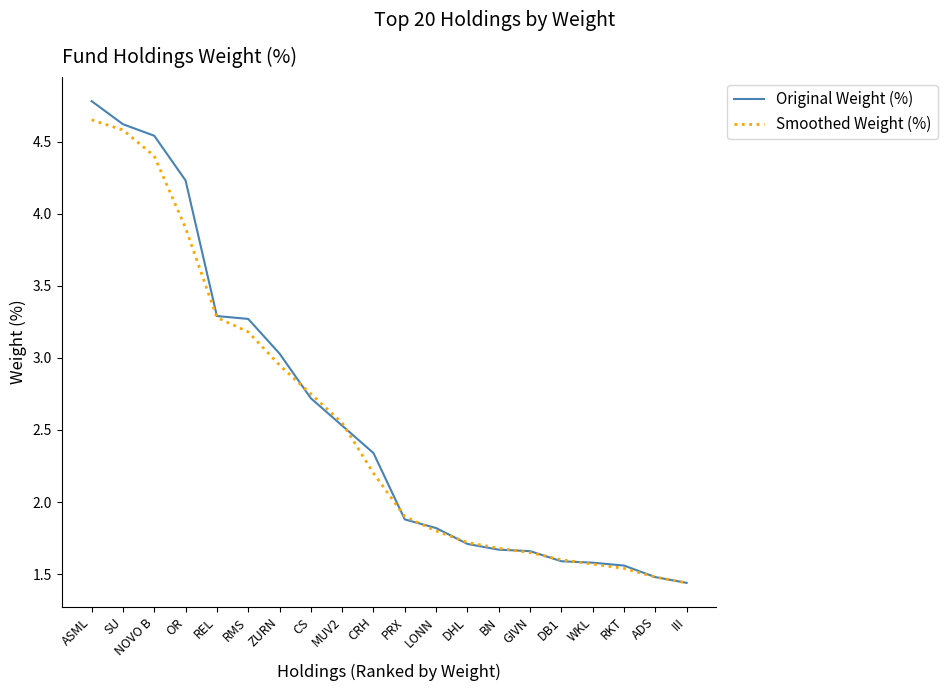

What is the difference between the maximum and minimum values in the Smoothed Weight (%) series?

3.2